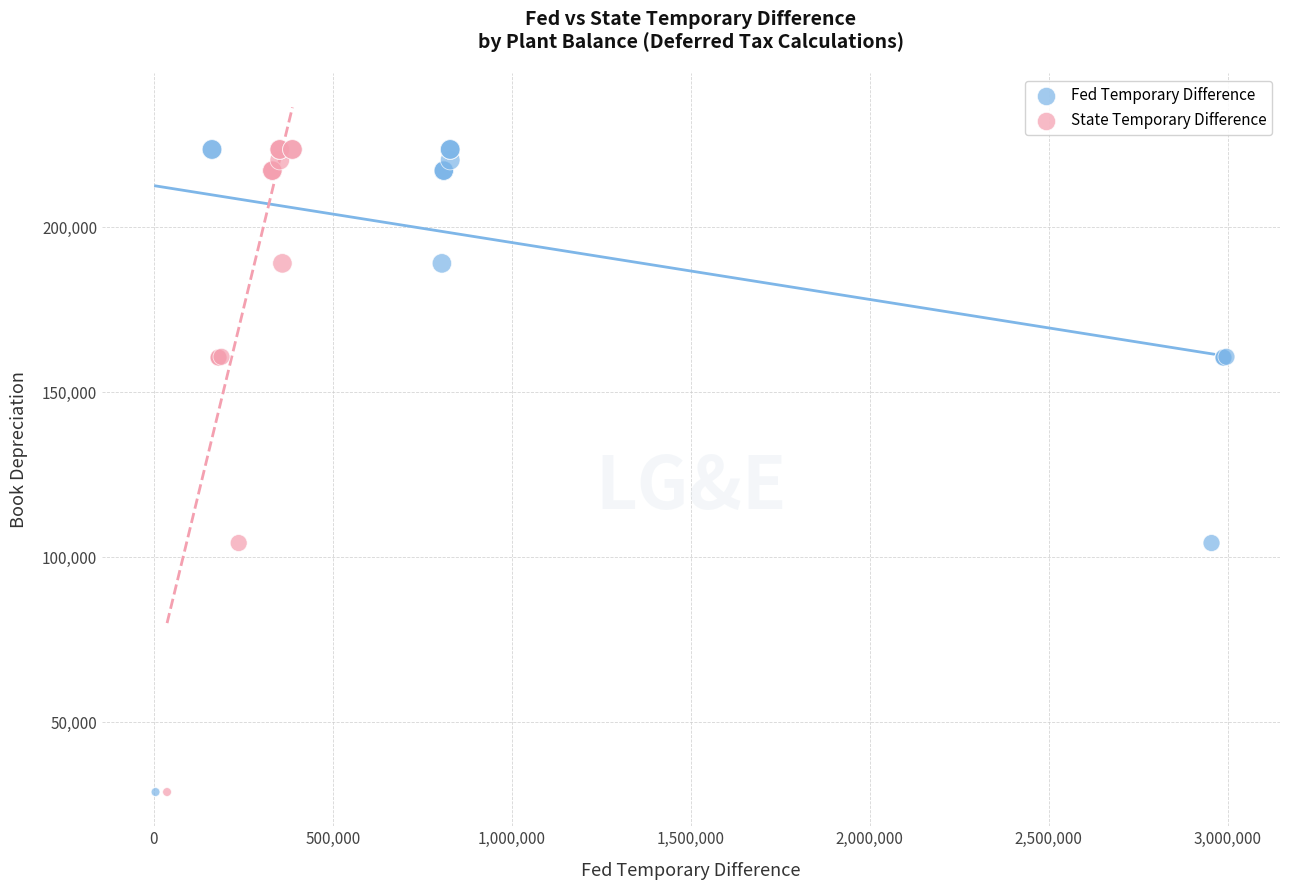

What are all the series names shown in the legend?

Fed Temporary Difference, State Temporary Difference